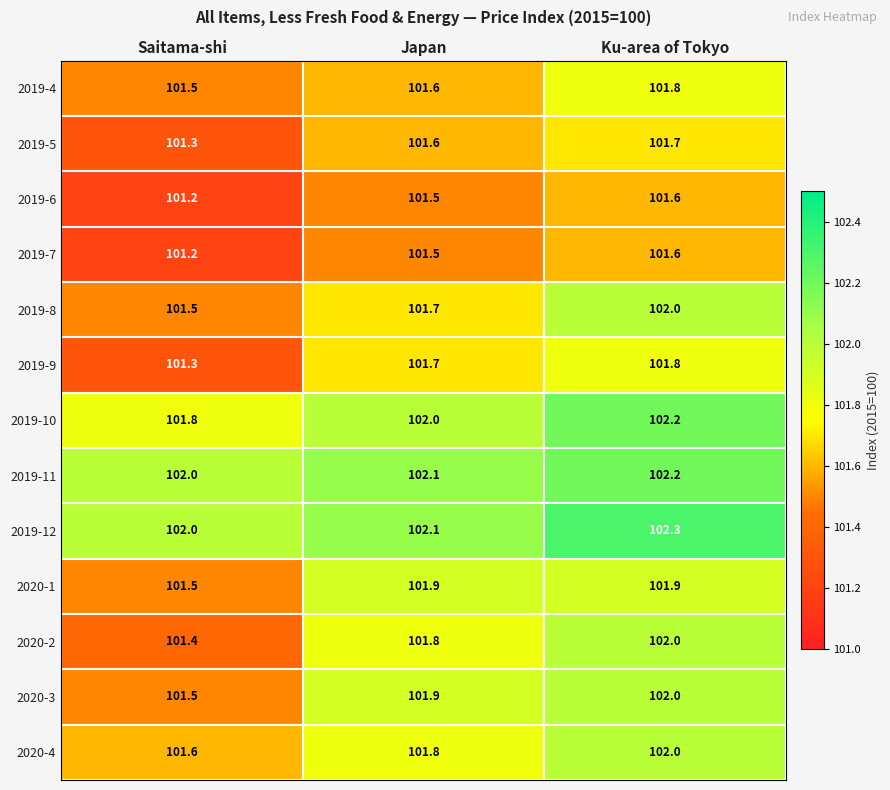

The 2020-2 series shows 160.1 at Saitama-shi. True or false?

False